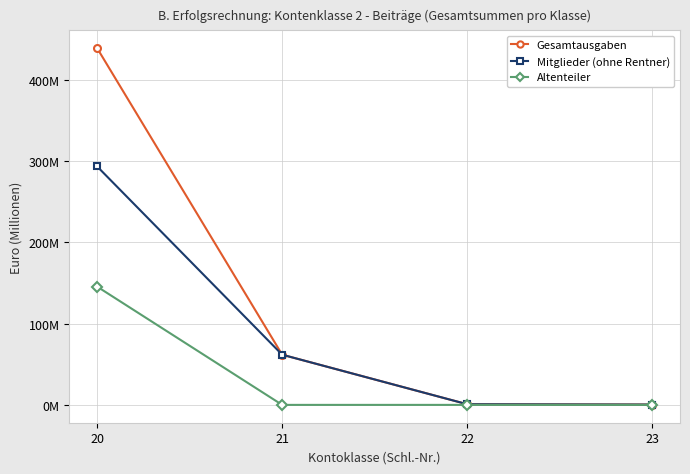

At how many categories does at least one series exceed 247246808?

1